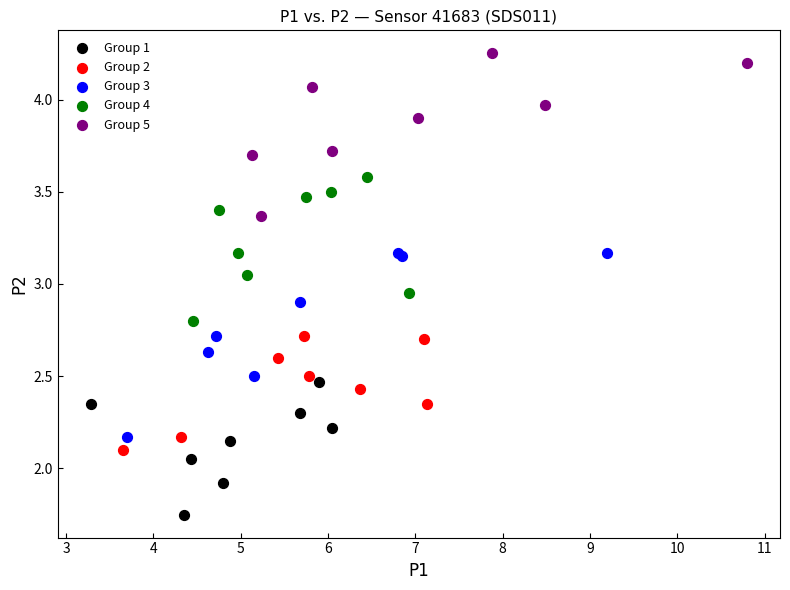

Which series reaches the minimum Y coordinate?

Group 1